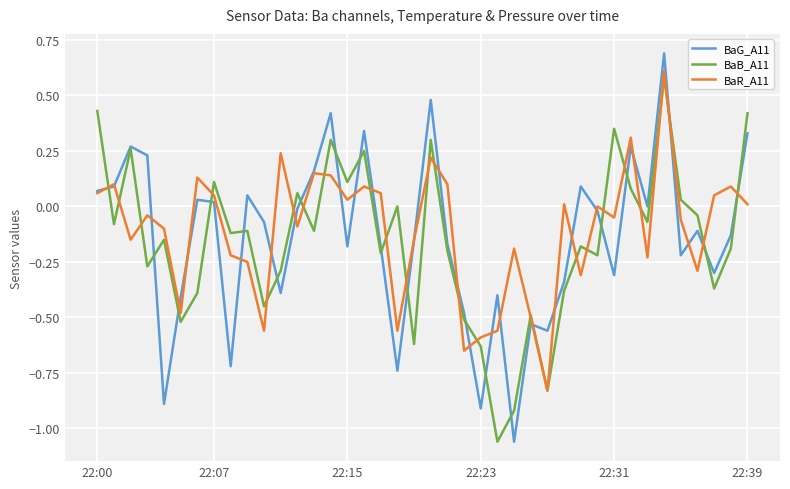

Which series has the widest spread of values?

BaG_A11